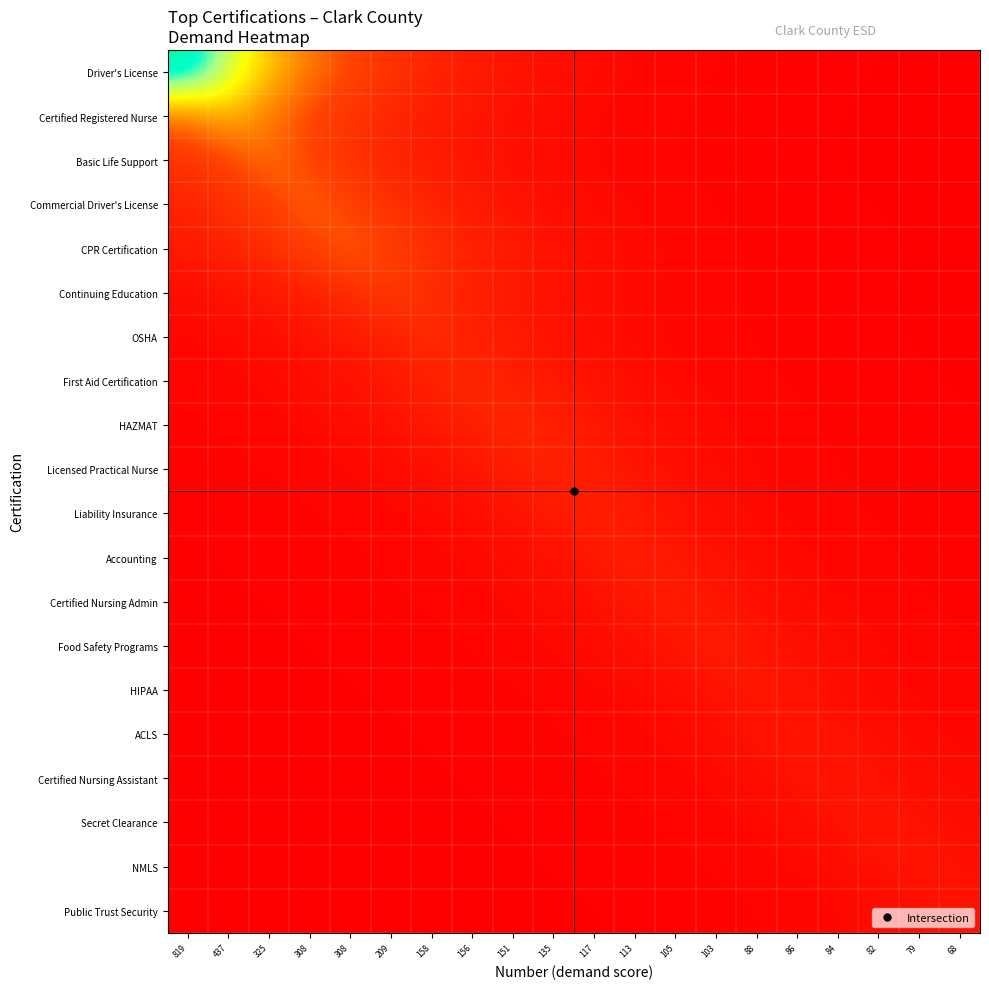

Reading left to right, transcribe all the data shown in this chart.

Driver's License: 819=819.0	437=606.7	325=449.5	308=333.0	308=246.7	209=182.7	158=135.4	156=100.3	151=74.3	135=55.0	117=40.8	113=30.2	105=22.4	103=16.6	88=12.3	86=9.1	84=6.7	82=5.0	79=3.7	68=2.7
Certified Registered Nurse: 819=323.7	437=437.0	325=323.7	308=239.8	308=177.7	209=131.6	158=97.5	156=72.2	151=53.5	135=39.6	117=29.4	113=21.8	105=16.1	103=11.9	88=8.8	86=6.6	84=4.9	82=3.6	79=2.7	68=2.0
Basic Life Support: 819=178.4	437=240.8	325=325.0	308=240.8	308=178.4	209=132.1	158=97.9	156=72.5	151=53.7	135=39.8	117=29.5	113=21.8	105=16.2	103=12.0	88=8.9	86=6.6	84=4.9	82=3.6	79=2.7	68=2.0
Commercial Driver's License: 819=125.2	437=169.0	325=228.2	308=308.0	308=228.2	209=169.0	158=125.2	156=92.8	151=68.7	135=50.9	117=37.7	113=27.9	105=20.7	103=15.3	88=11.4	86=8.4	84=6.2	82=4.6	79=3.4	68=2.5
CPR Certification: 819=92.8	437=125.2	325=169.0	308=228.2	308=308.0	209=228.2	158=169.0	156=125.2	151=92.8	135=68.7	117=50.9	113=37.7	105=27.9	103=20.7	88=15.3	86=11.4	84=8.4	82=6.2	79=4.6	68=3.4
Continuing Education: 819=46.6	437=62.9	325=85.0	308=114.7	308=154.8	209=209.0	158=154.8	156=114.7	151=85.0	135=62.9	117=46.6	113=34.5	105=25.6	103=19.0	88=14.0	86=10.4	84=7.7	82=5.7	79=4.2	68=3.1
OSHA: 819=26.1	437=35.3	325=47.6	308=64.2	308=86.7	209=117.0	158=158.0	156=117.0	151=86.7	135=64.2	117=47.6	113=35.3	105=26.1	103=19.3	88=14.3	86=10.6	84=7.9	82=5.8	79=4.3	68=3.2
First Aid Certification: 819=19.1	437=25.8	325=34.8	308=47.0	308=63.4	209=85.6	158=115.6	156=156.0	151=115.6	135=85.6	117=63.4	113=47.0	105=34.8	103=25.8	88=19.1	86=14.2	84=10.5	82=7.8	79=5.8	68=4.3
HAZMAT: 819=13.7	437=18.5	325=25.0	308=33.7	308=45.5	209=61.4	158=82.9	156=111.9	151=151.0	135=111.9	117=82.9	113=61.4	105=45.5	103=33.7	88=25.0	86=18.5	84=13.7	82=10.1	79=7.5	68=5.6
Licensed Practical Nurse: 819=9.1	437=12.2	325=16.5	308=22.3	308=30.1	209=40.7	158=54.9	156=74.1	151=100.0	135=135.0	117=100.0	113=74.1	105=54.9	103=40.7	88=30.1	86=22.3	84=16.5	82=12.2	79=9.1	68=6.7
Liability Insurance: 819=5.8	437=7.9	325=10.6	308=14.3	308=19.3	209=26.1	158=35.2	156=47.6	151=64.2	135=86.7	117=117.0	113=86.7	105=64.2	103=47.6	88=35.2	86=26.1	84=19.3	82=14.3	79=10.6	68=7.9
Accounting: 819=4.2	437=5.6	325=7.6	308=10.3	308=13.8	209=18.7	158=25.2	156=34.0	151=45.9	135=62.0	117=83.7	113=113.0	105=83.7	103=62.0	88=45.9	86=34.0	84=25.2	82=18.7	79=13.8	68=10.3
Certified Nursing Admin: 819=2.9	437=3.9	325=5.2	308=7.1	308=9.5	209=12.9	158=17.4	156=23.4	151=31.6	135=42.7	117=57.6	113=77.8	105=105.0	103=77.8	88=57.6	86=42.7	84=31.6	82=23.4	79=17.4	68=12.9
Food Safety Programs: 819=2.1	437=2.8	325=3.8	308=5.1	308=6.9	209=9.3	158=12.6	156=17.0	151=23.0	135=31.0	117=41.9	113=56.5	105=76.3	103=103.0	88=76.3	86=56.5	84=41.9	82=31.0	79=23.0	68=17.0
HIPAA: 819=1.3	437=1.8	325=2.4	308=3.2	308=4.4	209=5.9	158=8.0	156=10.8	151=14.5	135=19.6	117=26.5	113=35.8	105=48.3	103=65.2	88=88.0	86=65.2	84=48.3	82=35.8	79=26.5	68=19.6
ACLS: 819=1.0	437=1.3	325=1.7	308=2.3	308=3.2	209=4.3	158=5.8	156=7.8	151=10.5	135=14.2	117=19.2	113=25.9	105=35.0	103=47.2	88=63.7	86=86.0	84=63.7	82=47.2	79=35.0	68=25.9
Certified Nursing Assistant: 819=0.7	437=0.9	325=1.3	308=1.7	308=2.3	209=3.1	158=4.2	156=5.6	151=7.6	135=10.3	117=13.9	113=18.7	105=25.3	103=34.2	88=46.1	86=62.2	84=84.0	82=62.2	79=46.1	68=34.2
Secret Clearance: 819=0.5	437=0.7	325=0.9	308=1.2	308=1.7	209=2.2	158=3.0	156=4.1	151=5.5	135=7.4	117=10.0	113=13.6	105=18.3	103=24.7	88=33.3	86=45.0	84=60.7	82=82.0	79=60.7	68=45.0
NMLS: 819=0.4	437=0.5	325=0.7	308=0.9	308=1.2	209=1.6	158=2.2	156=2.9	151=3.9	135=5.3	117=7.2	113=9.7	105=13.1	103=17.6	88=23.8	86=32.1	84=43.4	82=58.5	79=79.0	68=58.5
Public Trust Security: 819=0.2	437=0.3	325=0.4	308=0.6	308=0.8	209=1.0	158=1.4	156=1.9	151=2.5	135=3.4	117=4.6	113=6.2	105=8.3	103=11.2	88=15.2	86=20.5	84=27.6	82=37.3	79=50.4	68=68.0